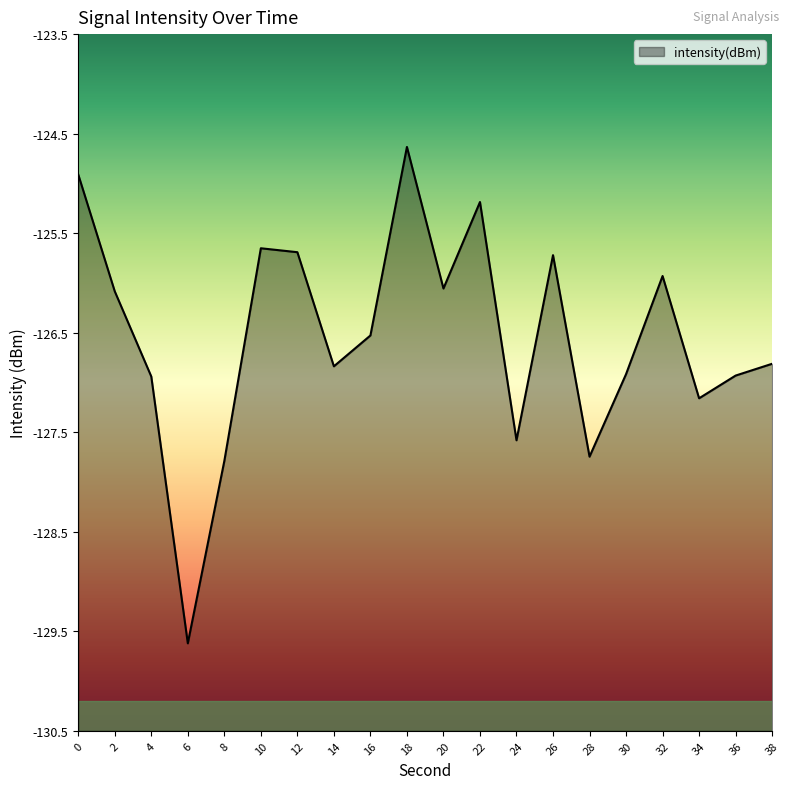

Reading left to right, extract all data points from this chart.

-124.9	-126.1	-126.9	-129.6	-127.8	-125.7	-125.7	-126.8	-126.5	-124.6	-126.1	-125.2	-127.6	-125.7	-127.7	-126.9	-125.9	-127.2	-126.9	-126.8